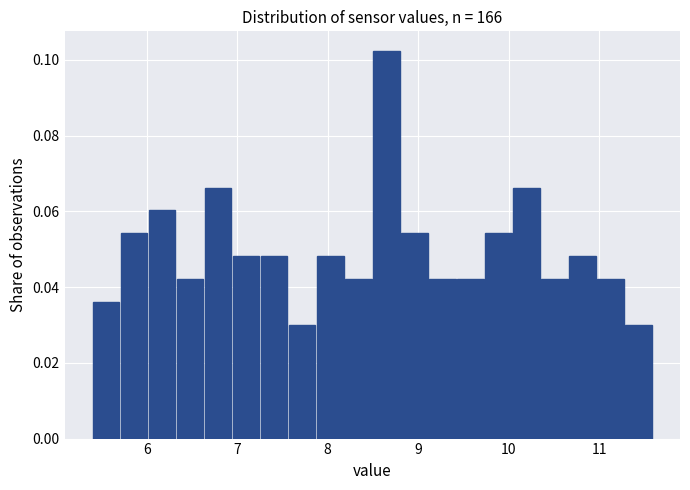

Around what value on the x-axis is the tallest bar? Give the approximate position of its centre, as read against the axis.

8.6